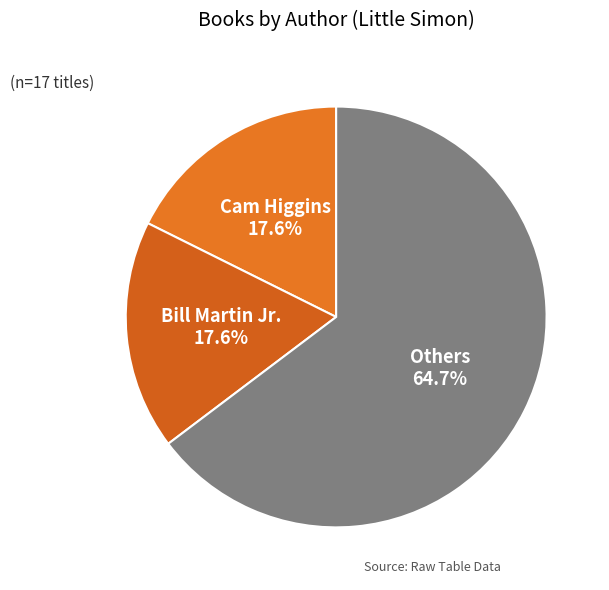

Which category has the biggest portion of the pie?

Others